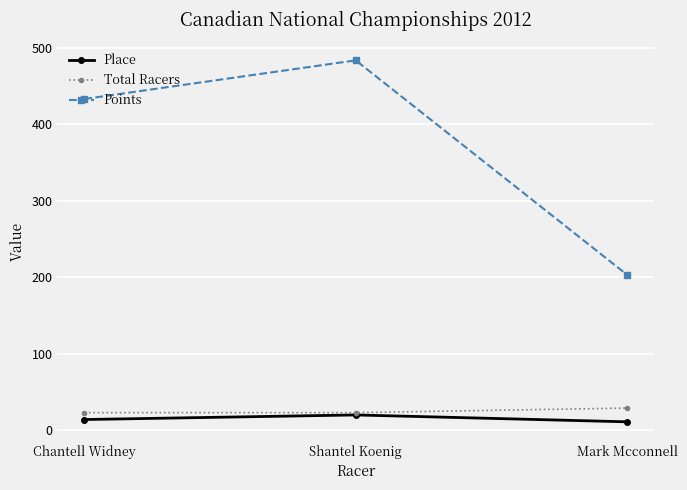

True or false: Place has a value of 20.0 at Shantel Koenig.

True